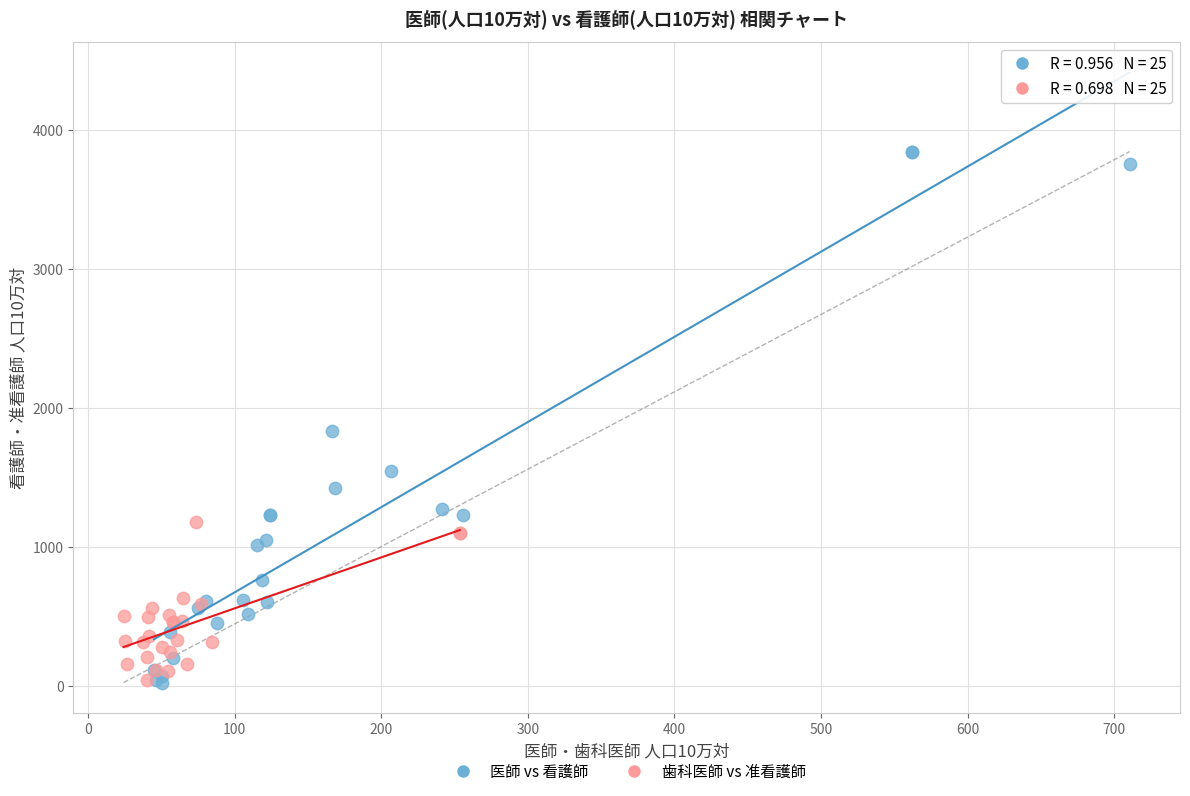

Which series reaches the maximum Y coordinate?

医師 vs 看護師